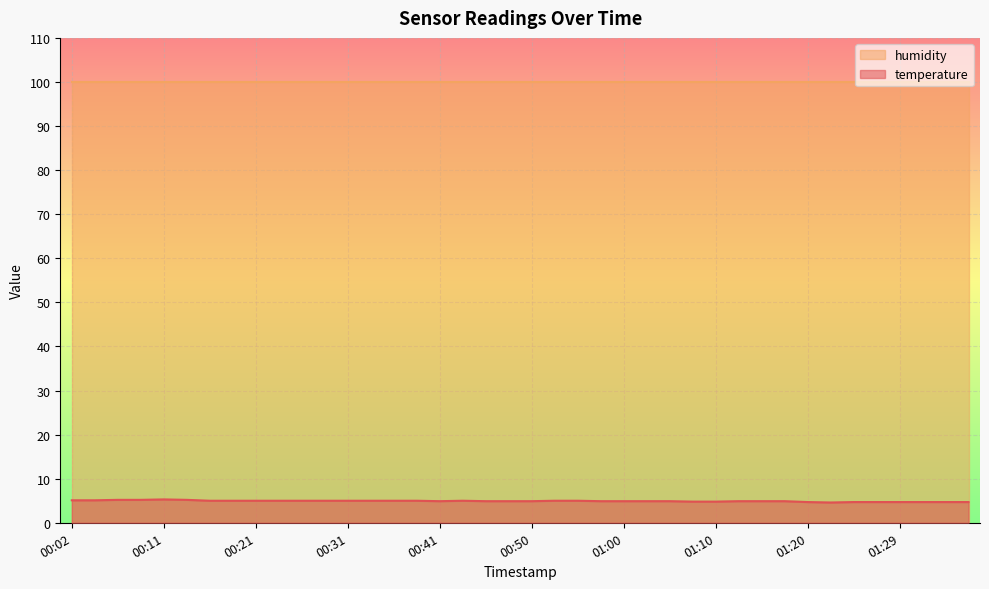

At which category does the data reach its first local valley?

00:41